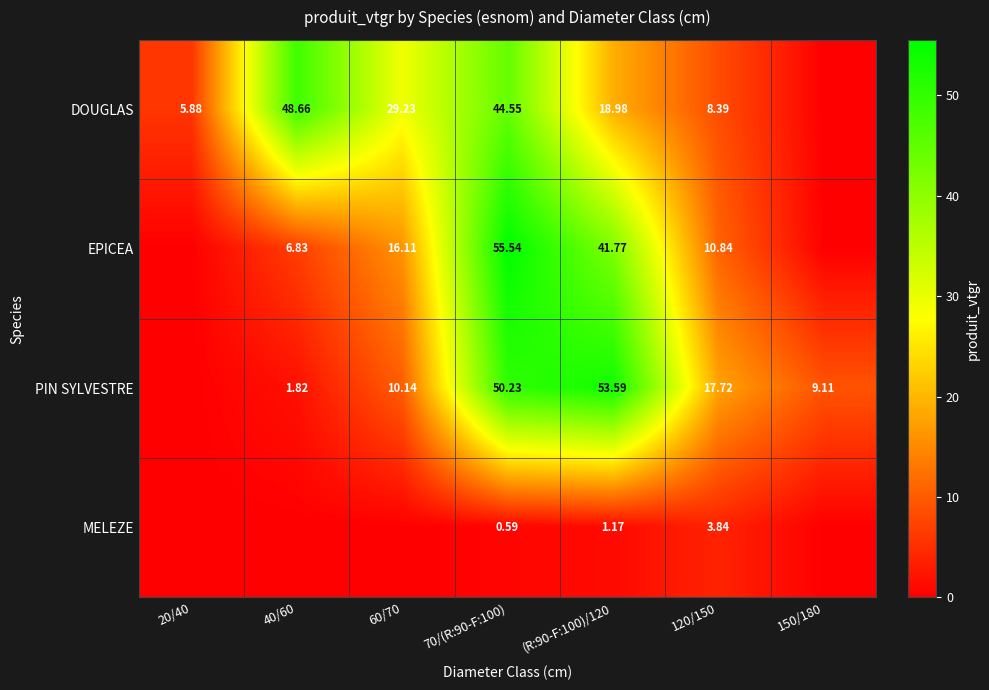

What is the difference between the second highest and minimum values in the PIN SYLVESTRE series?

50.2